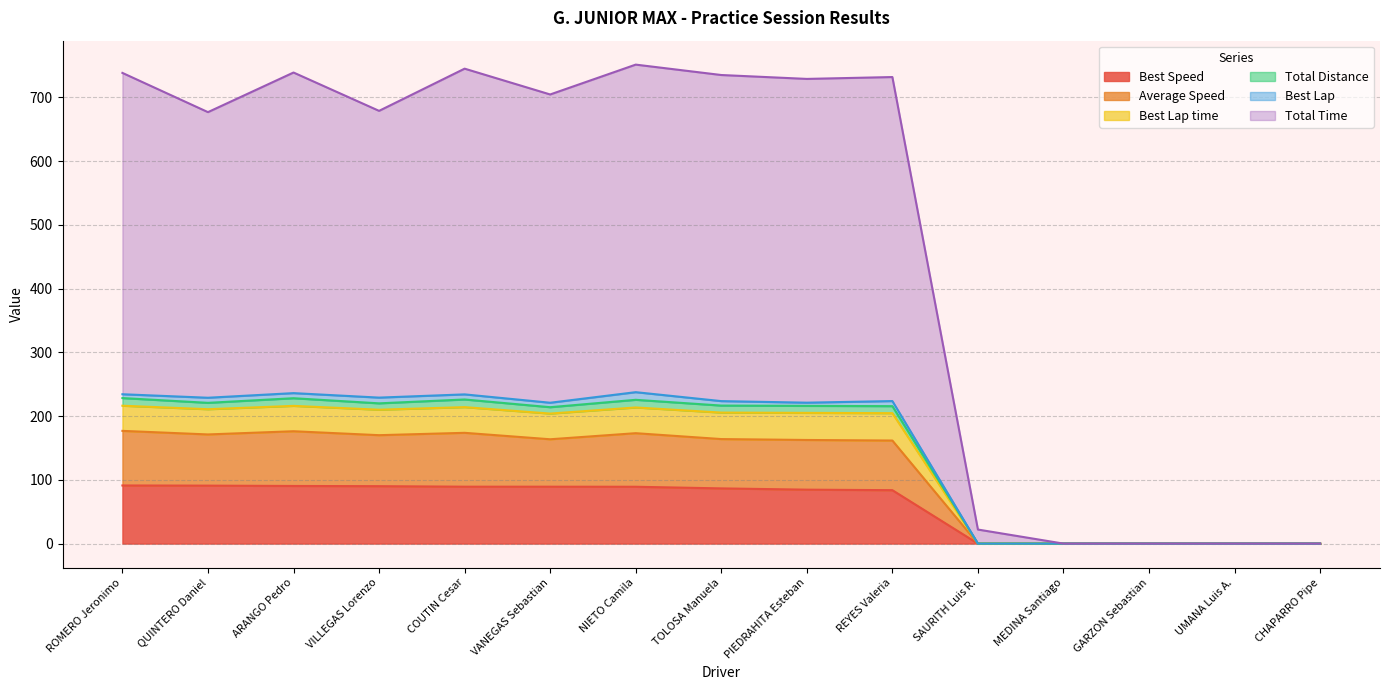

True or false: Best Speed has a value of 133.6 at VILLEGAS Lorenzo.

False